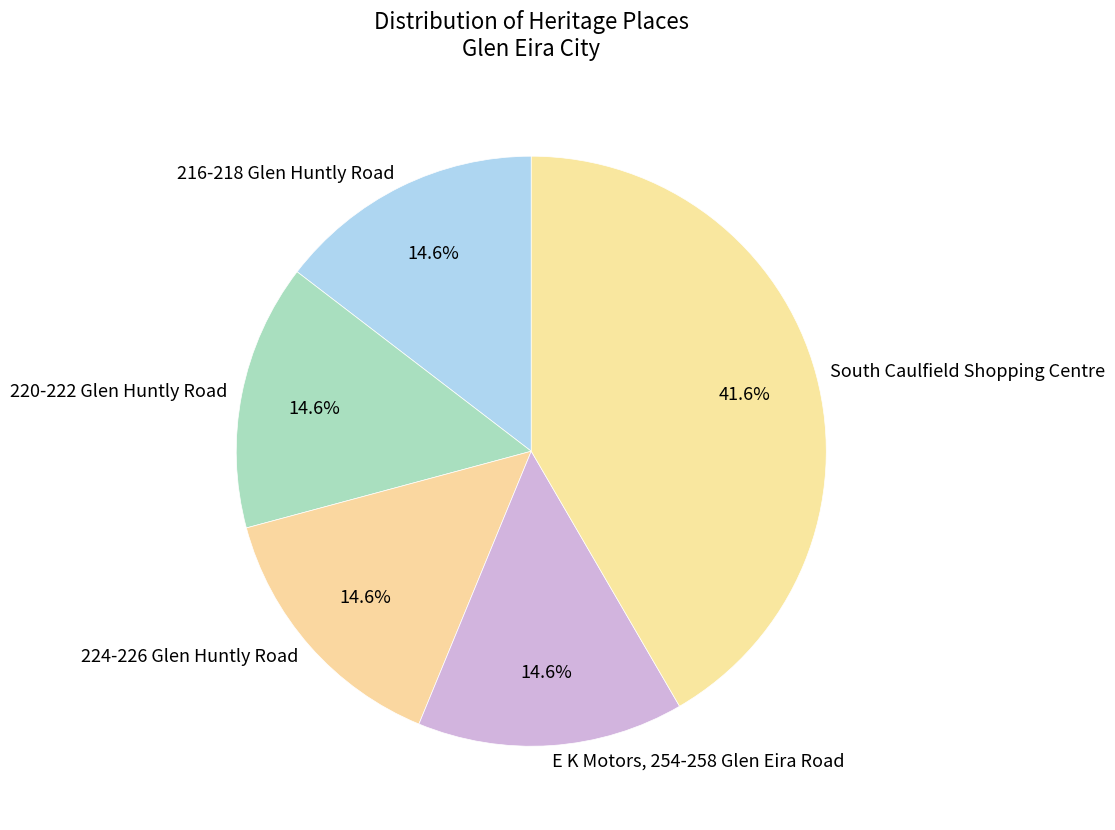

True or false: 216-218 Glen Huntly Road accounts for 15% of the total.

True